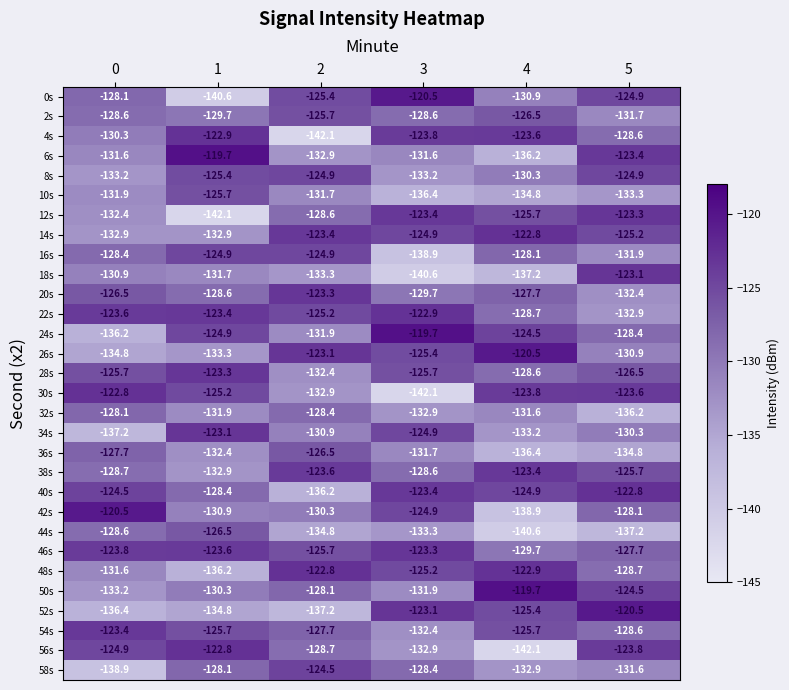

How many distinct data groups are displayed?

30